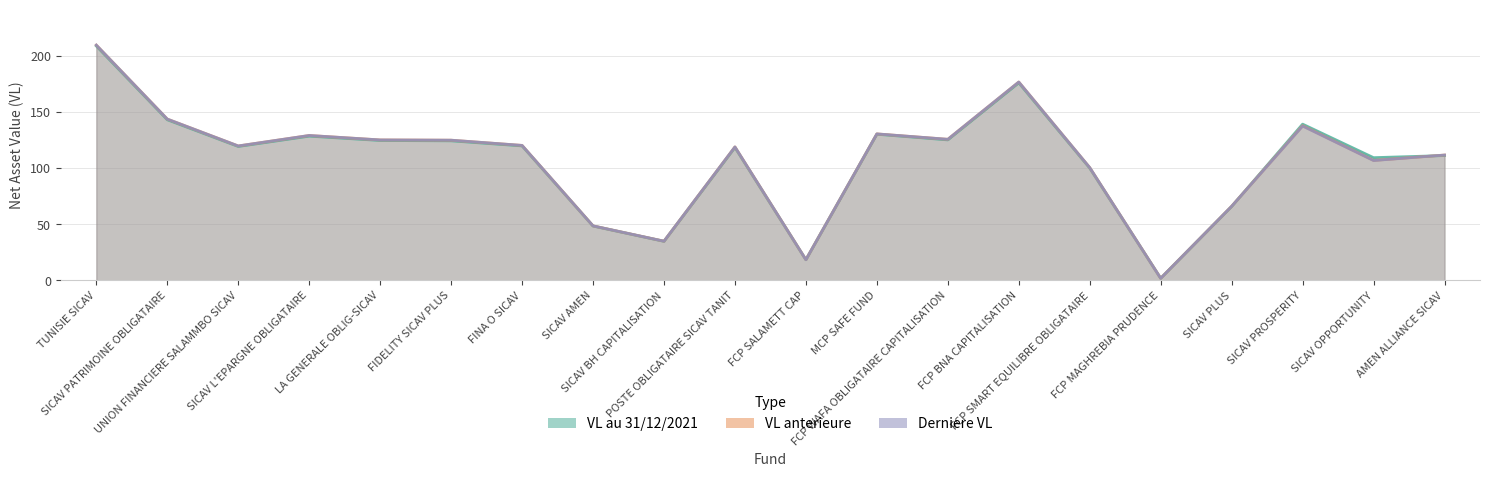

True or false: VL anterieure and Derniere VL cross at least once.

True